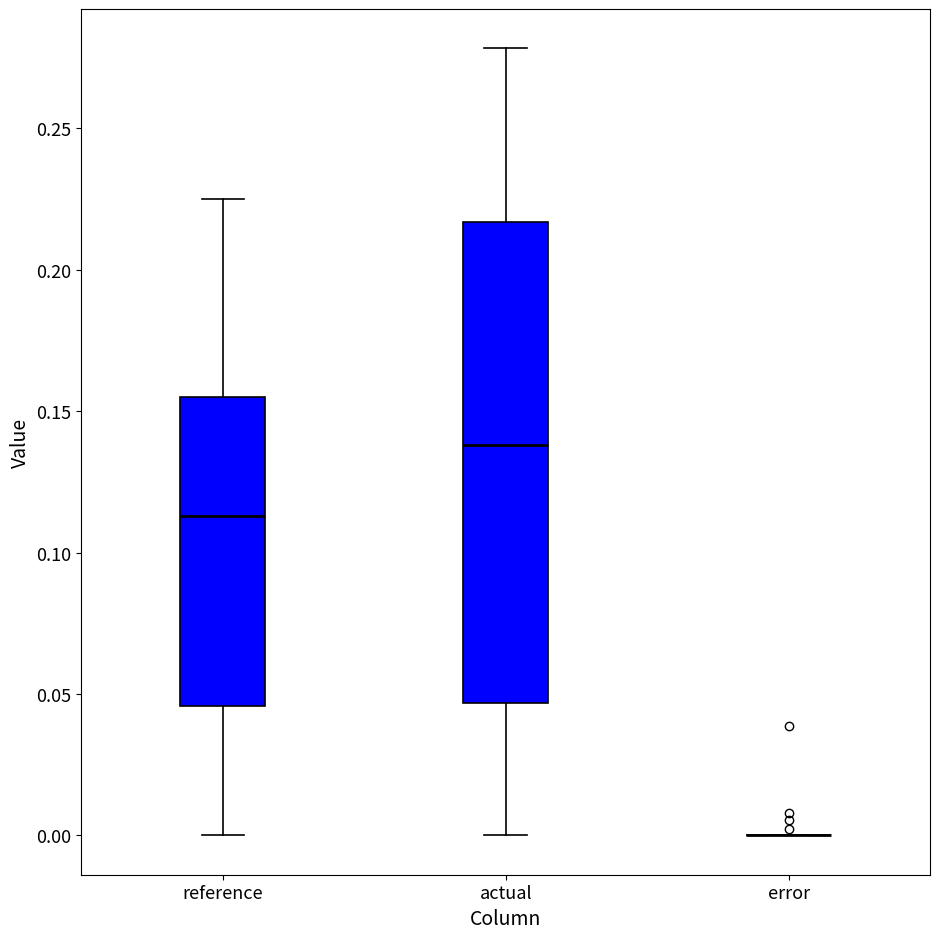

Reading left to right, transcribe this box plot: for each box, give where its median line is, the range the box spans, and where its two whiskers end, as read against the y-axis. The values are not printed on the chart, so give them approximately, as read against the axis.

reference: median 0.115, box 0.045 to 0.155, whiskers 0.000 to 0.225
actual: median 0.140, box 0.045 to 0.215, whiskers 0.000 to 0.280
error: box collapsed to a line at 0.000, whiskers 0.000 to 0.000